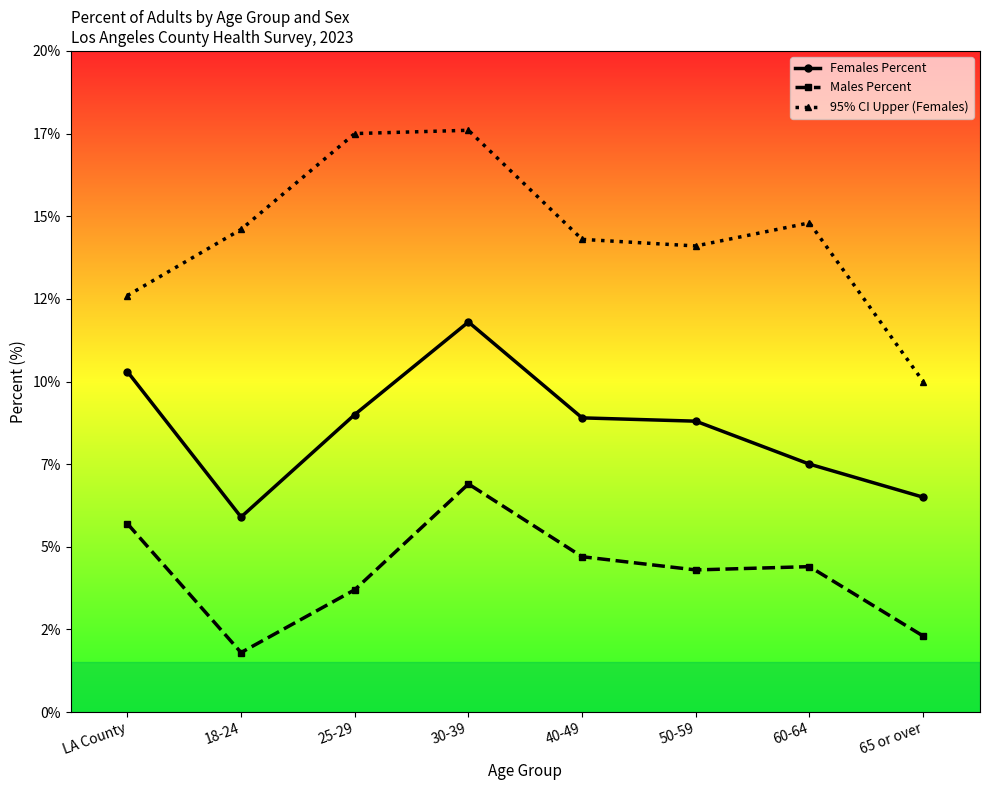

The value of 95% CI Upper (Females) at 25-29 is 17.5. True or false?

True